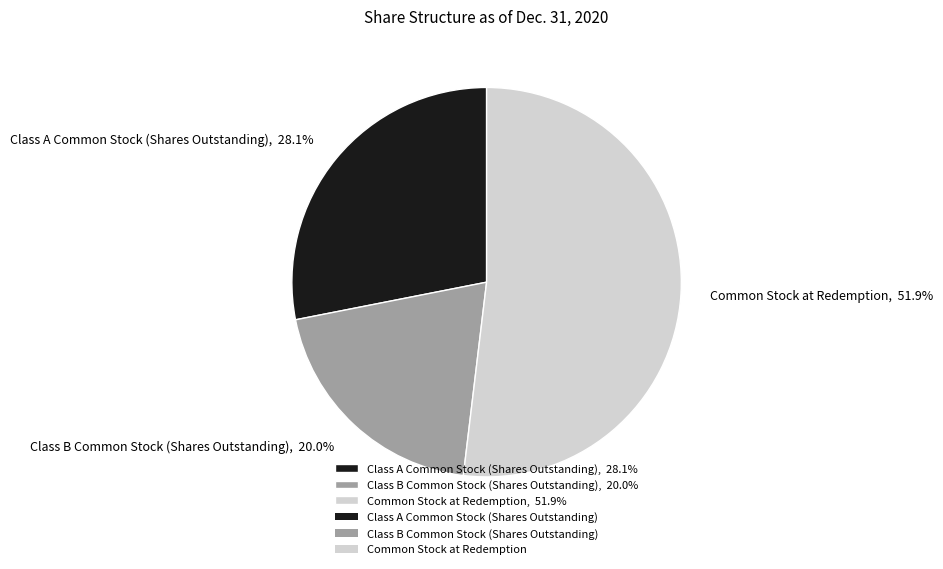

What percentage is the Class A Common Stock (Shares Outstanding) slice, to the nearest percent?

28%